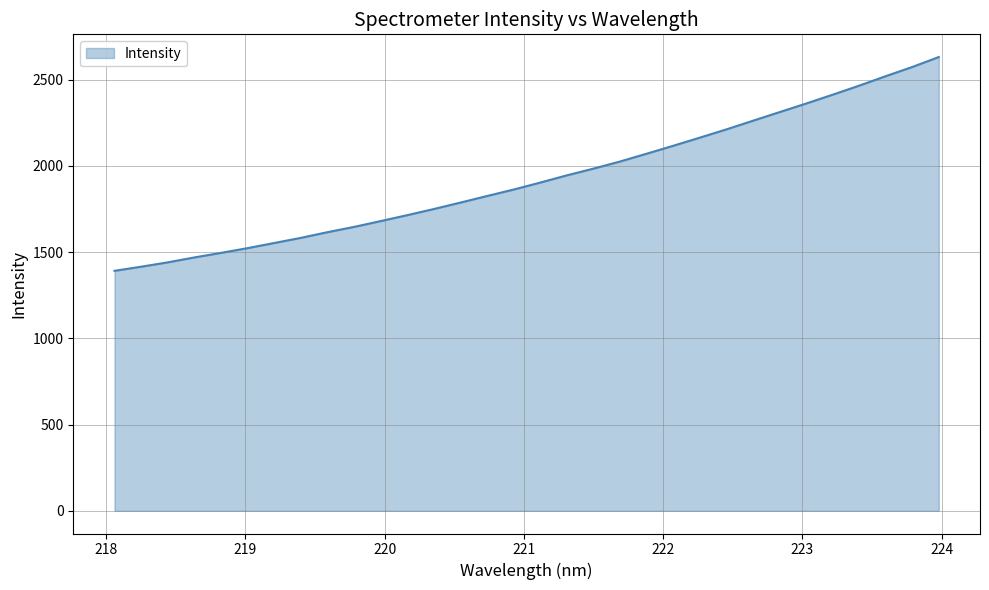

What is the greatest value displayed?

2631.6